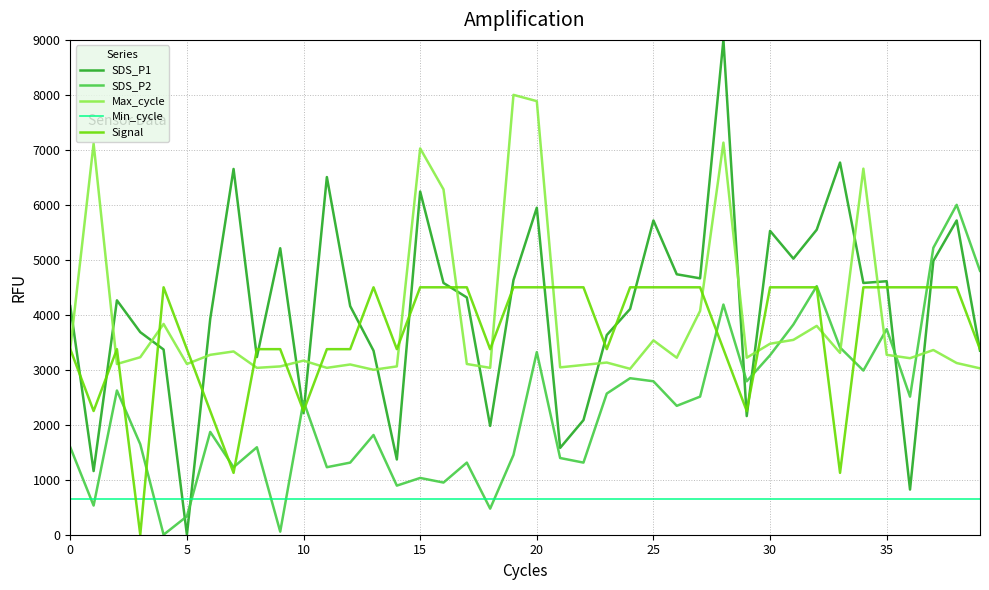

Does the chart have visible grid lines?

Yes